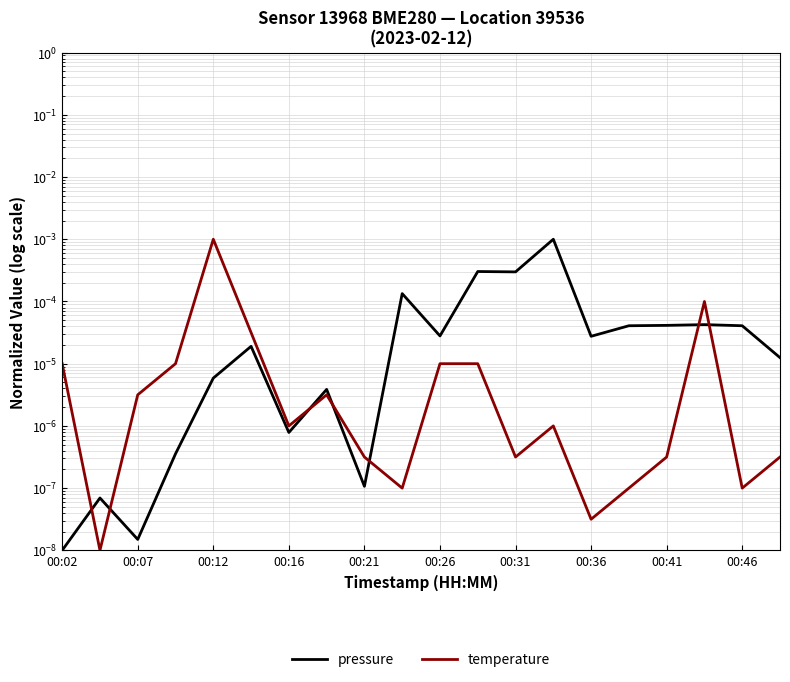

Is it true that temperature equals 0.0 at 00:26?

False